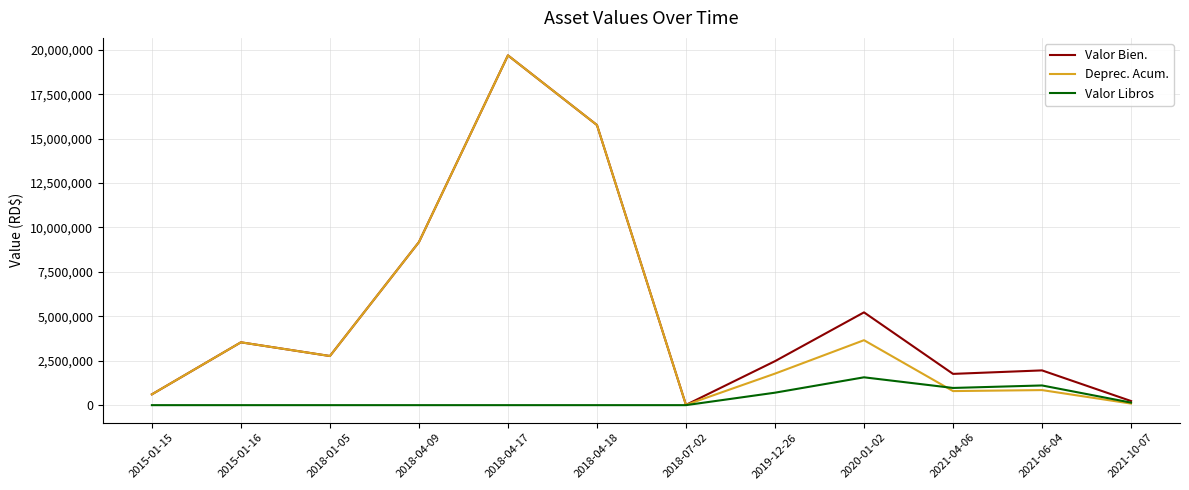

What is the minimum value for Deprec. Acum.?

15154.6